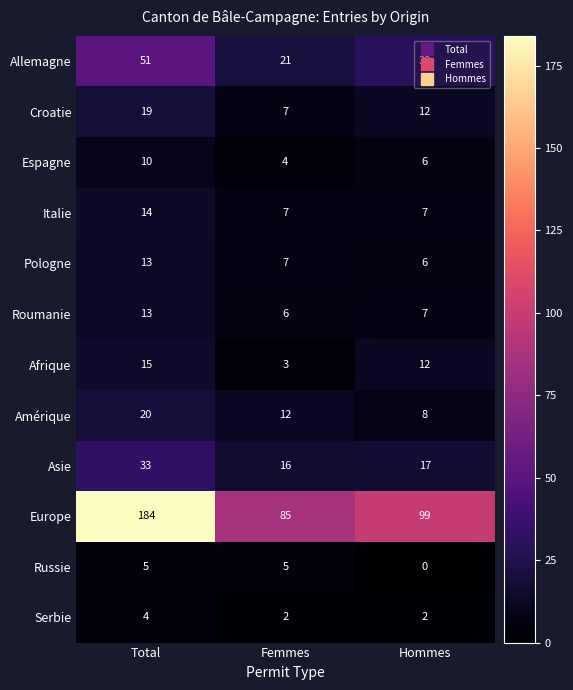

Rank the categories by Pologne value from lowest to highest.

Hommes, Femmes, Total